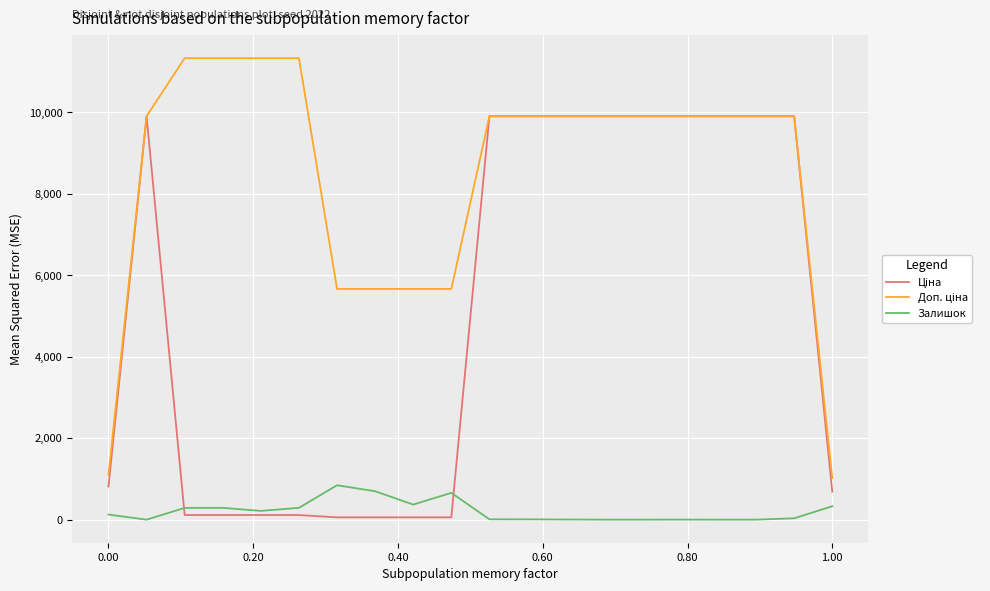

True or false: Доп. ціна and Ціна intersect in this chart.

False